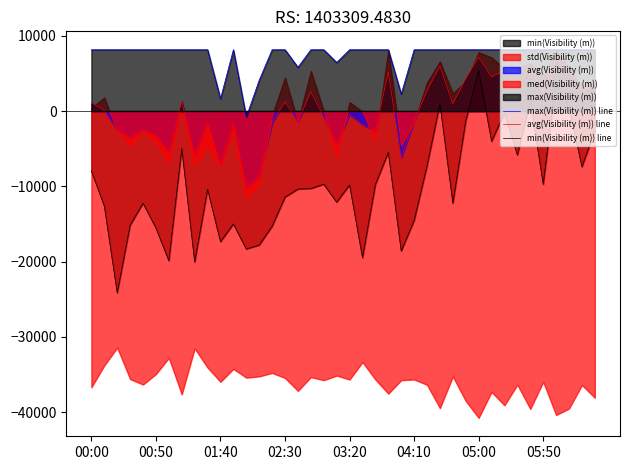

What is the minimum value for min(Visibility (m)) line?

-24145.1